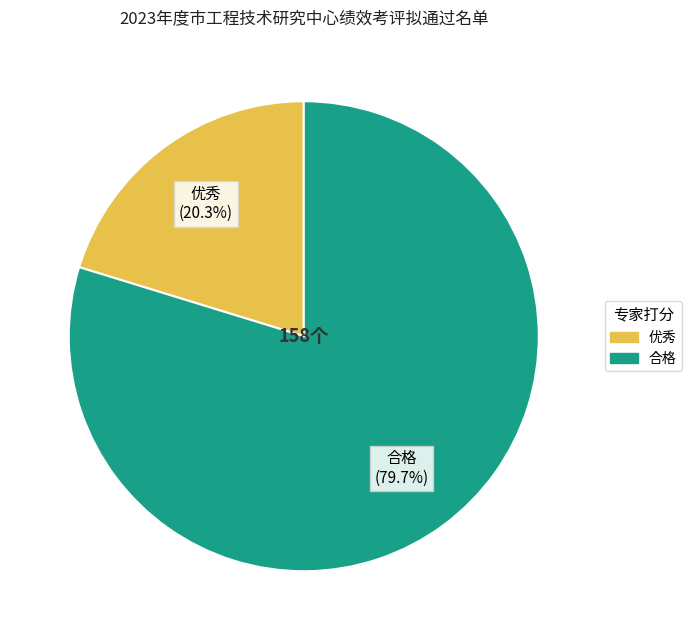

What is the ratio of the value at 合格 to the value at 优秀?

3.9